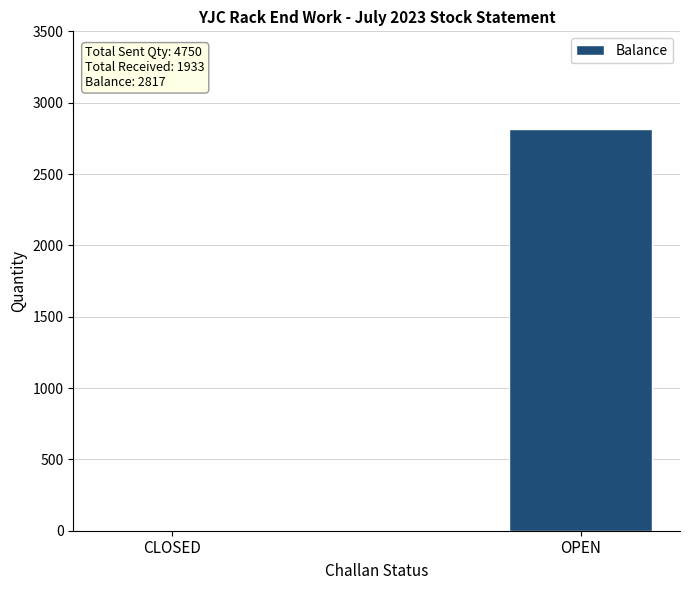

What is the sum of all values?

2817